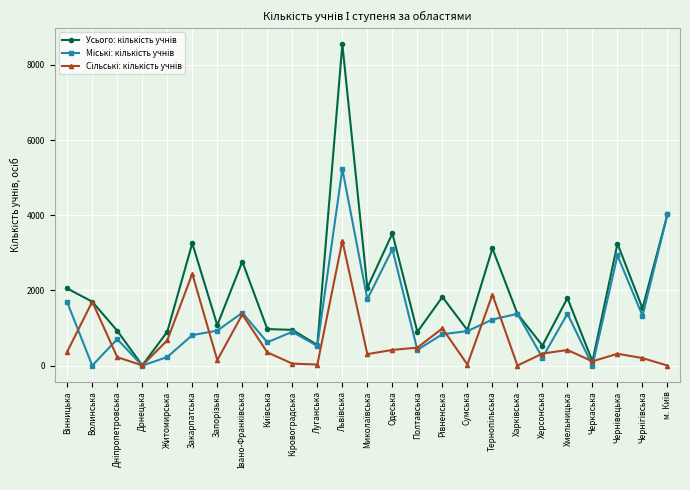

At how many categories does at least one series exceed 8202?

1